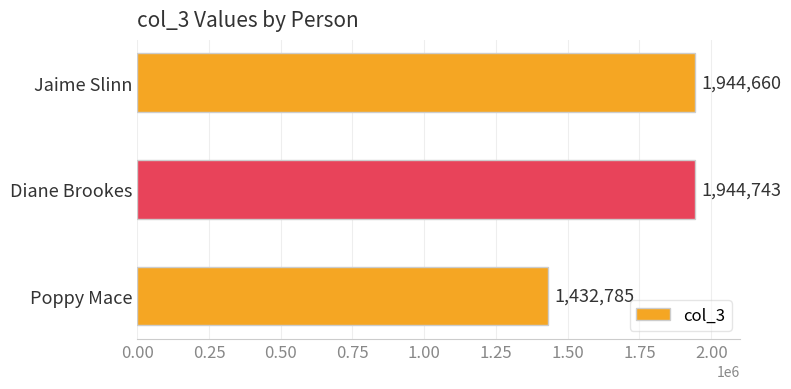

Reading top to bottom, transcribe all the data shown in this chart.

1944660	1944743	1432785